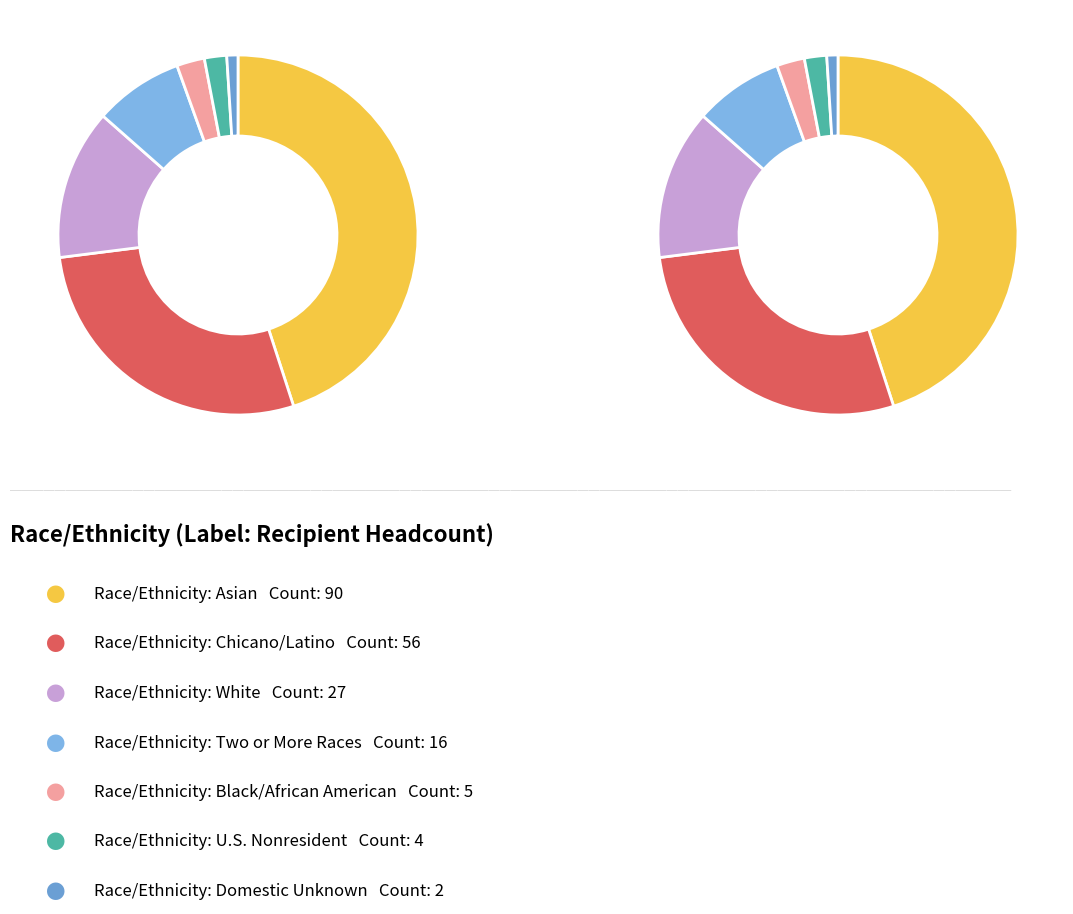

What percentage do Black/African American and Chicano/Latino together represent?

30.5%